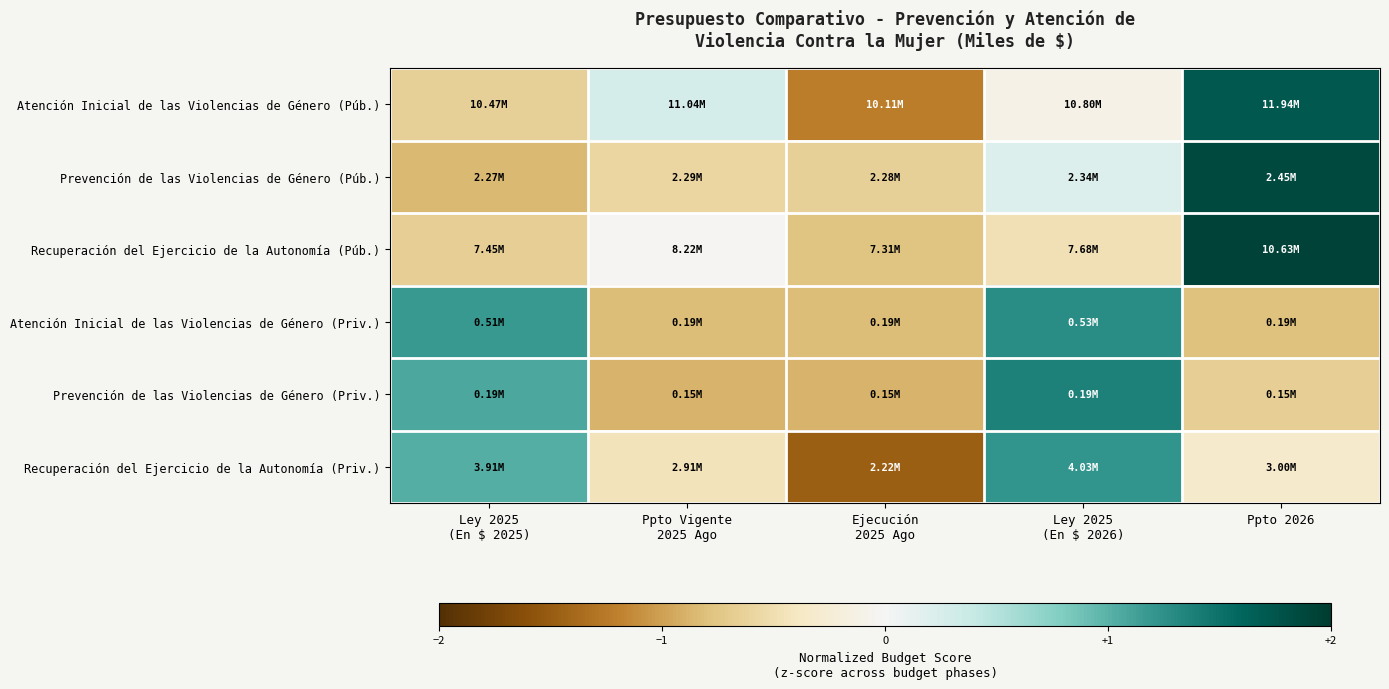

At which category is the sum across all series the highest?

Ppto 2026